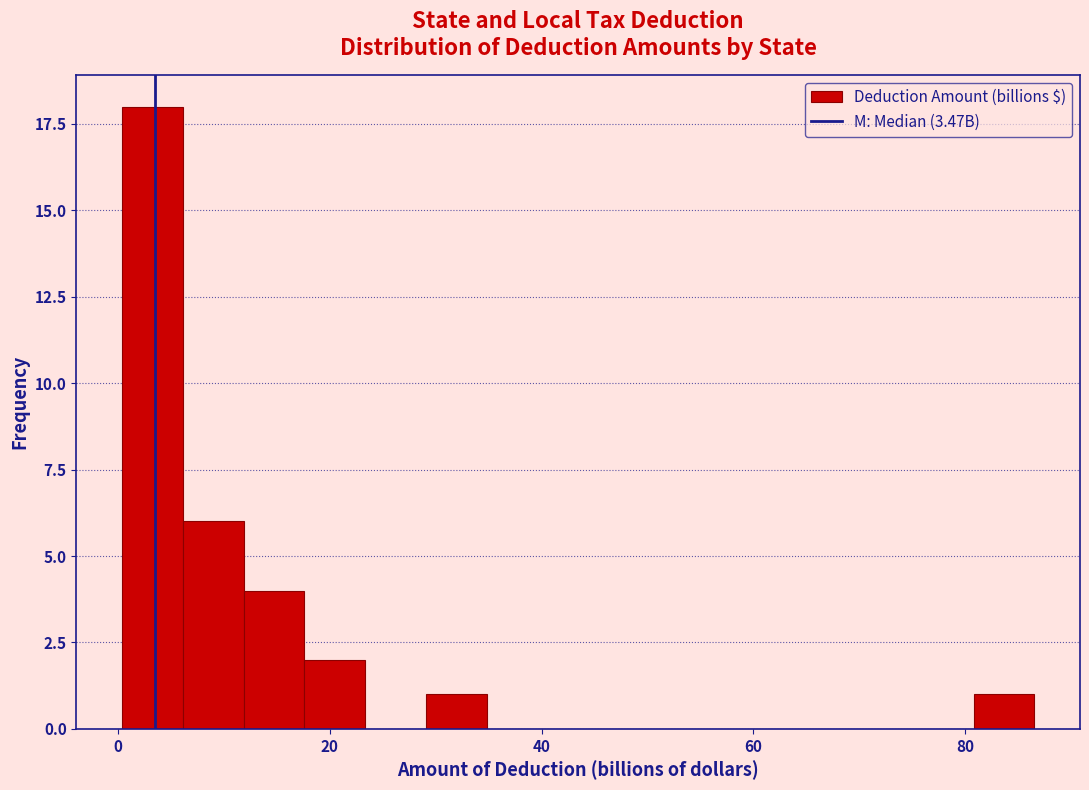

Read against the x-axis, roughly where is the centre of the tallest bar?

4